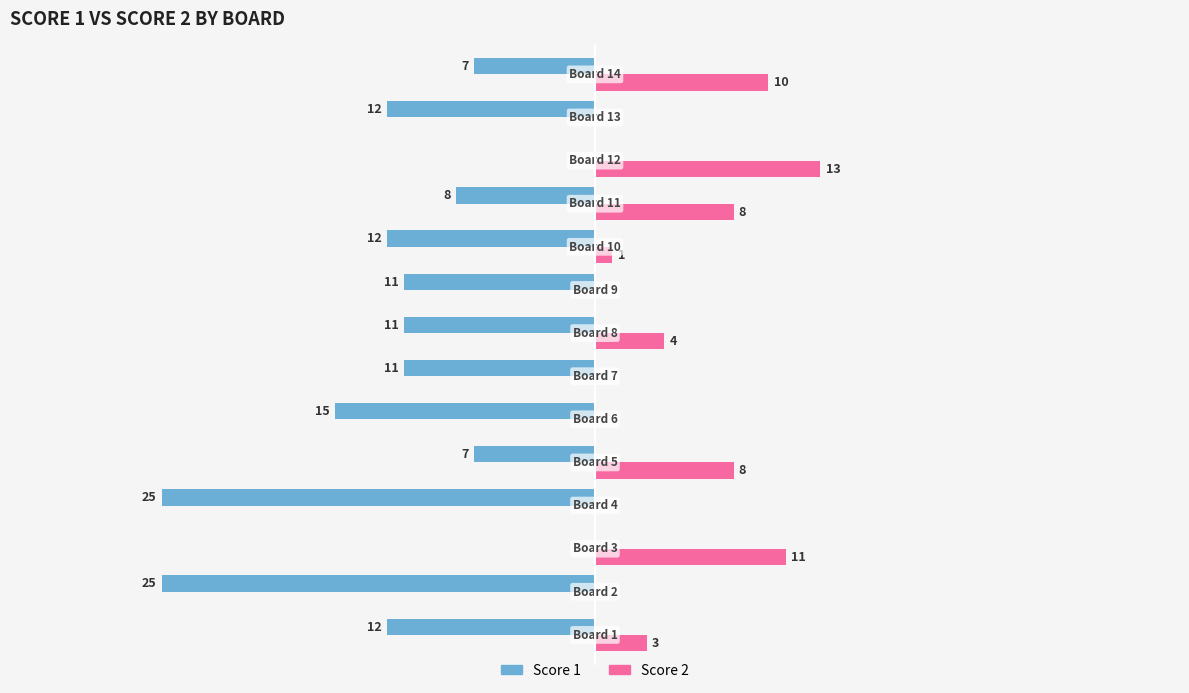

Which series has the largest total across all categories?

Score 2